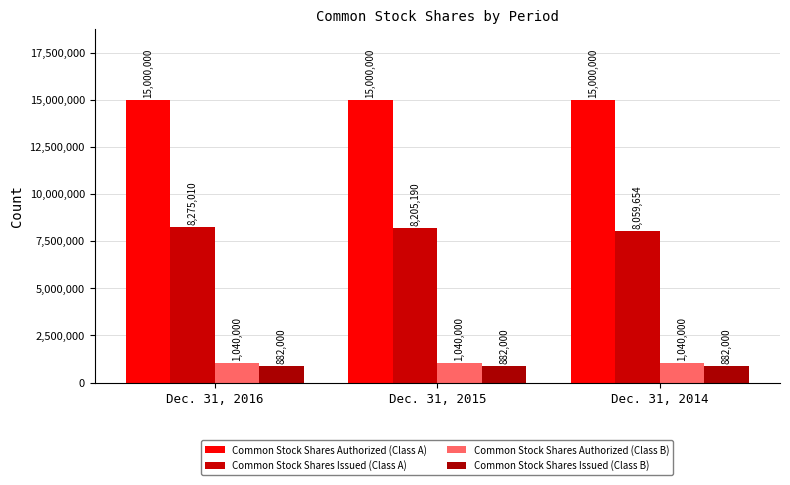

Reading right to left, list all the values displayed in this chart.

Common Stock Shares Authorized (Class A): Dec. 31, 2014=15000000	Dec. 31, 2015=15000000	Dec. 31, 2016=15000000
Common Stock Shares Issued (Class A): Dec. 31, 2014=8059654	Dec. 31, 2015=8205190	Dec. 31, 2016=8275010
Common Stock Shares Authorized (Class B): Dec. 31, 2014=1040000	Dec. 31, 2015=1040000	Dec. 31, 2016=1040000
Common Stock Shares Issued (Class B): Dec. 31, 2014=882000	Dec. 31, 2015=882000	Dec. 31, 2016=882000